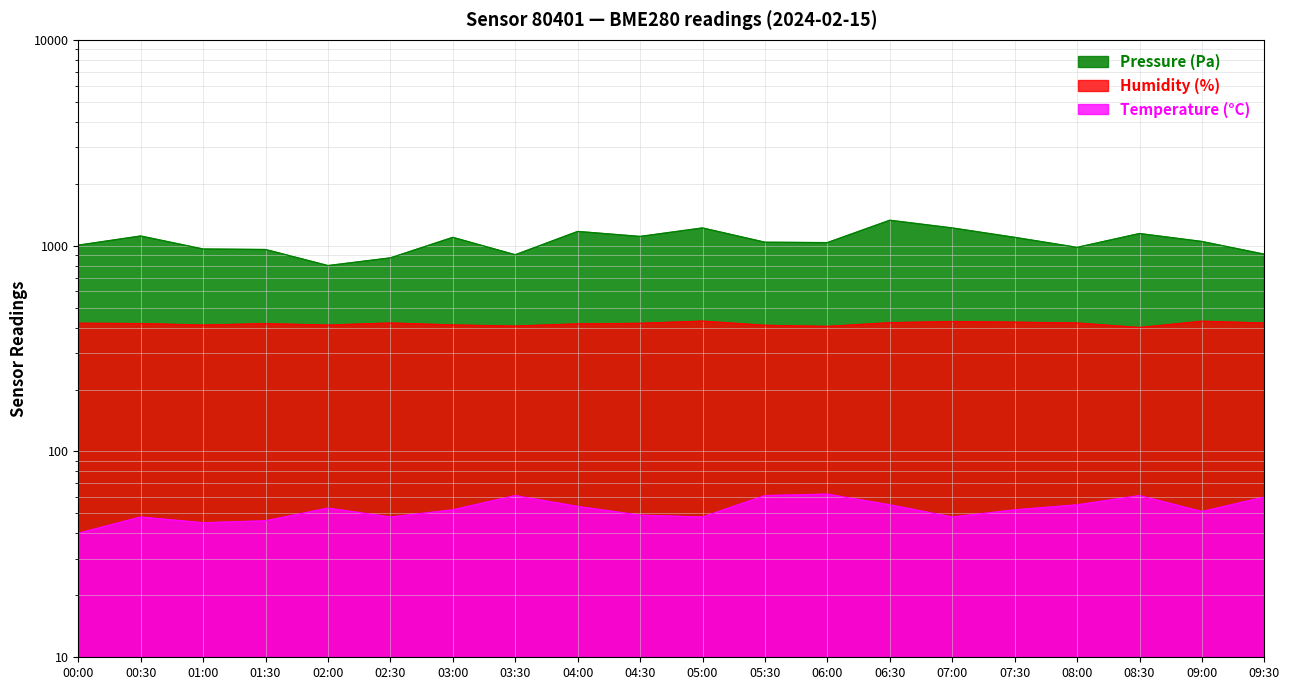

At which label does Temperature (C) reach its minimum?

00:00